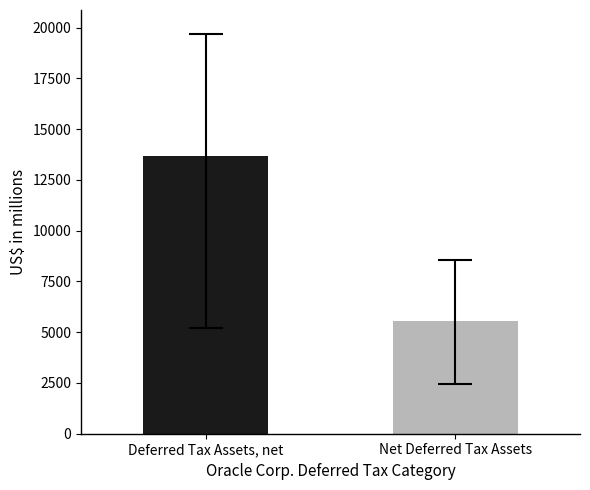

Reading right to left, what are all the values shown in this chart?

Net Deferred Tax Assets=5533.5	Deferred Tax Assets, net=13676.2